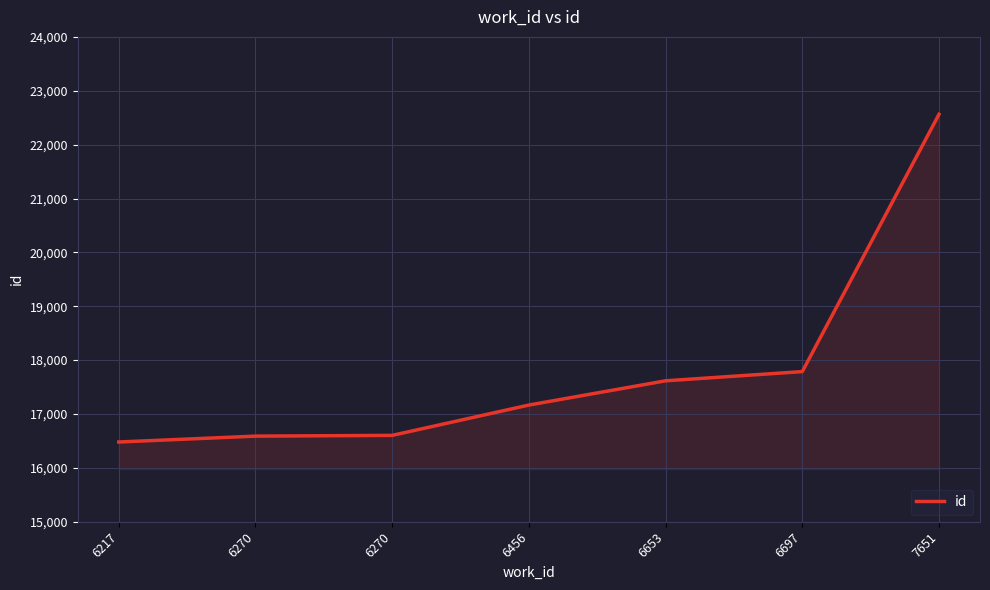

Is it true that the value at 6456 is 27333?

False